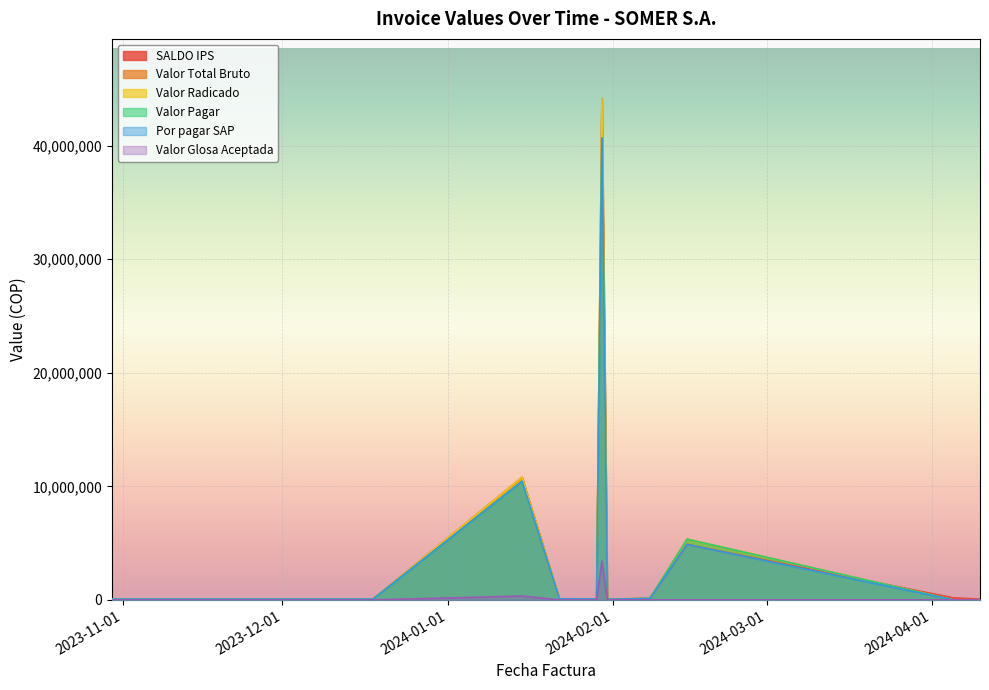

Rank the categories by Valor Glosa Aceptada value from lowest to highest.

2023-10-30, 2023-12-18, 2024-01-22, 2024-01-29, 2024-02-08, 2024-02-15, 2024-04-05, 2024-04-10, 2024-01-31, 2024-01-31, 2024-01-31, 2024-01-15, 2024-01-30